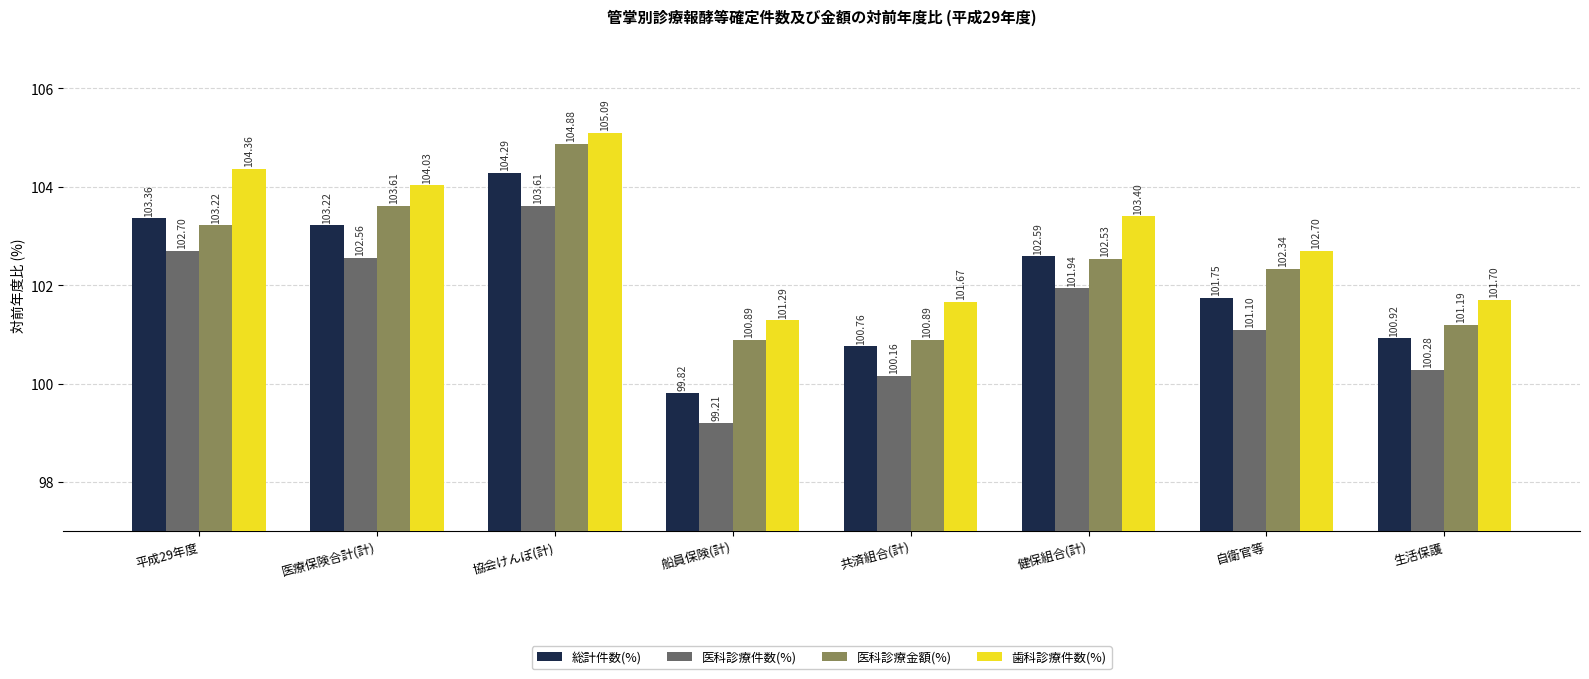

Which label corresponds to the smallest value in the chart?

船員保険(計)